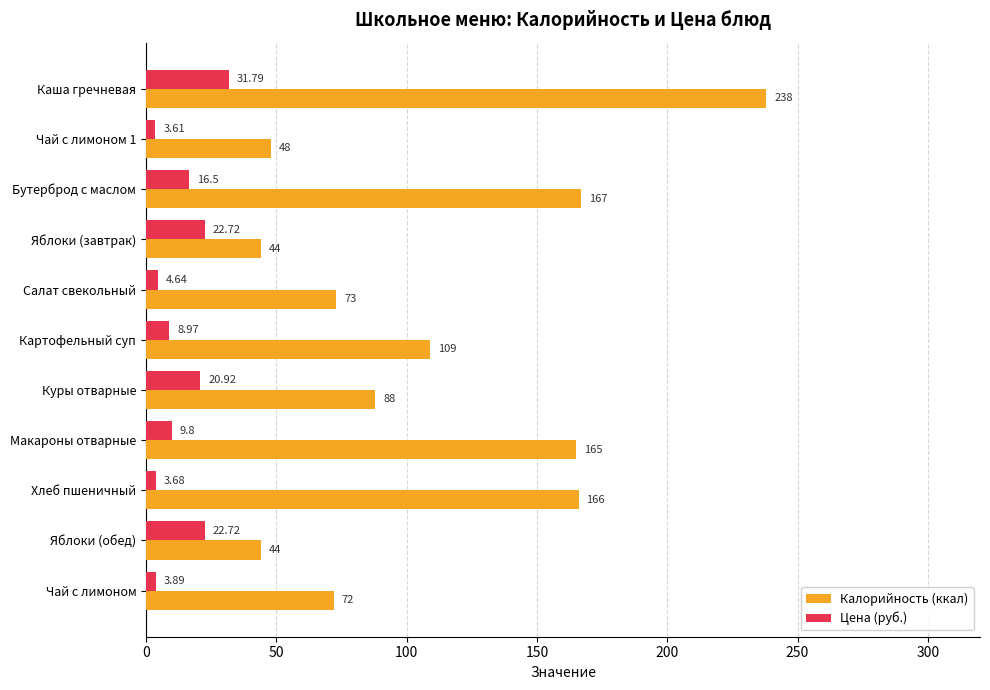

What is the difference between the Калорийность (ккал) values at Салат свекольный and Картофельный суп?

36.0